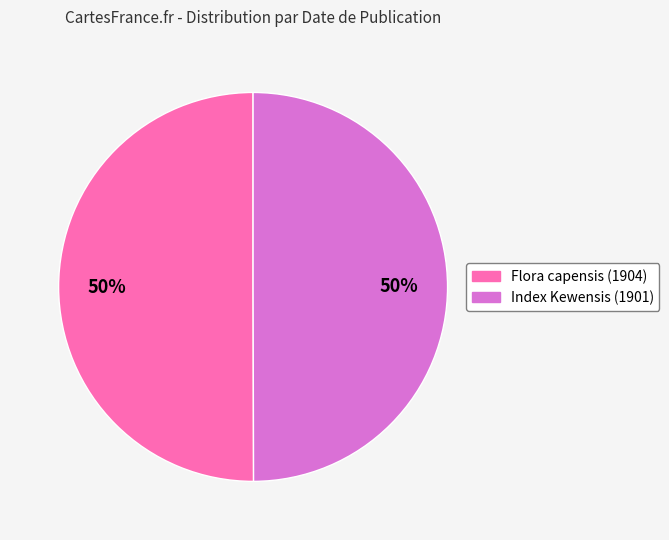

What percentage is the Index Kewensis (1901) slice, to the nearest percent?

50%